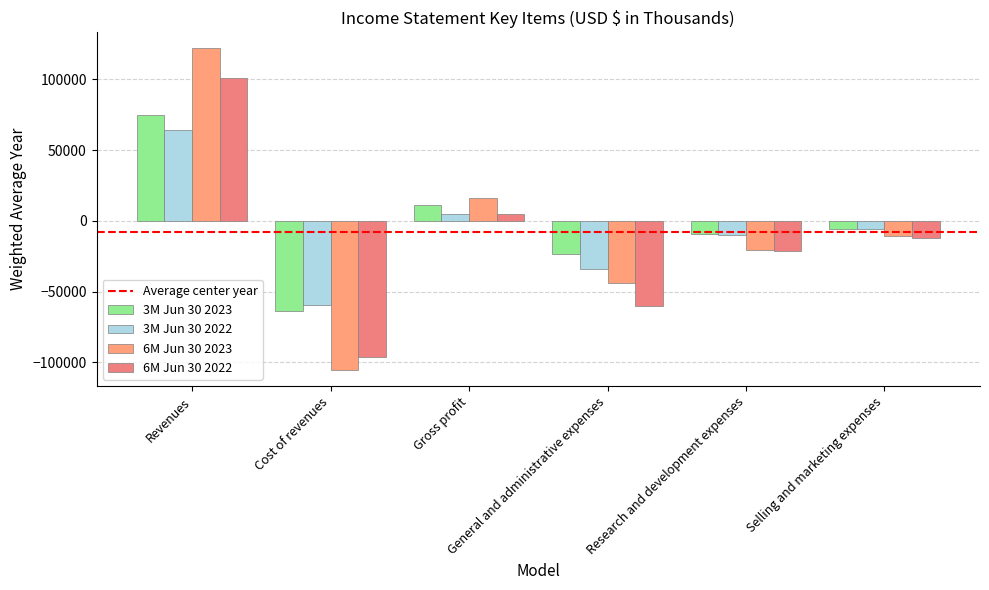

The value of 3M Jun 30 2022 at Research and development expenses is -15524. True or false?

False